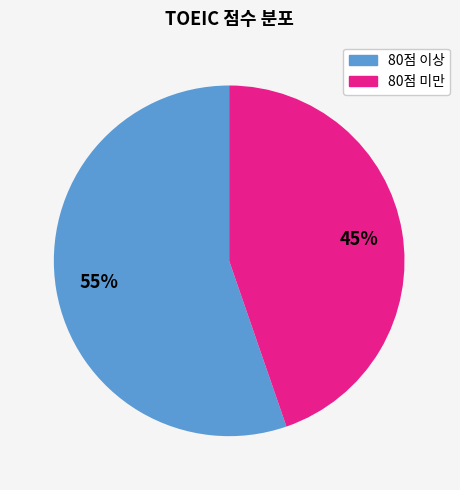

Does any single category account for the majority?

Yes